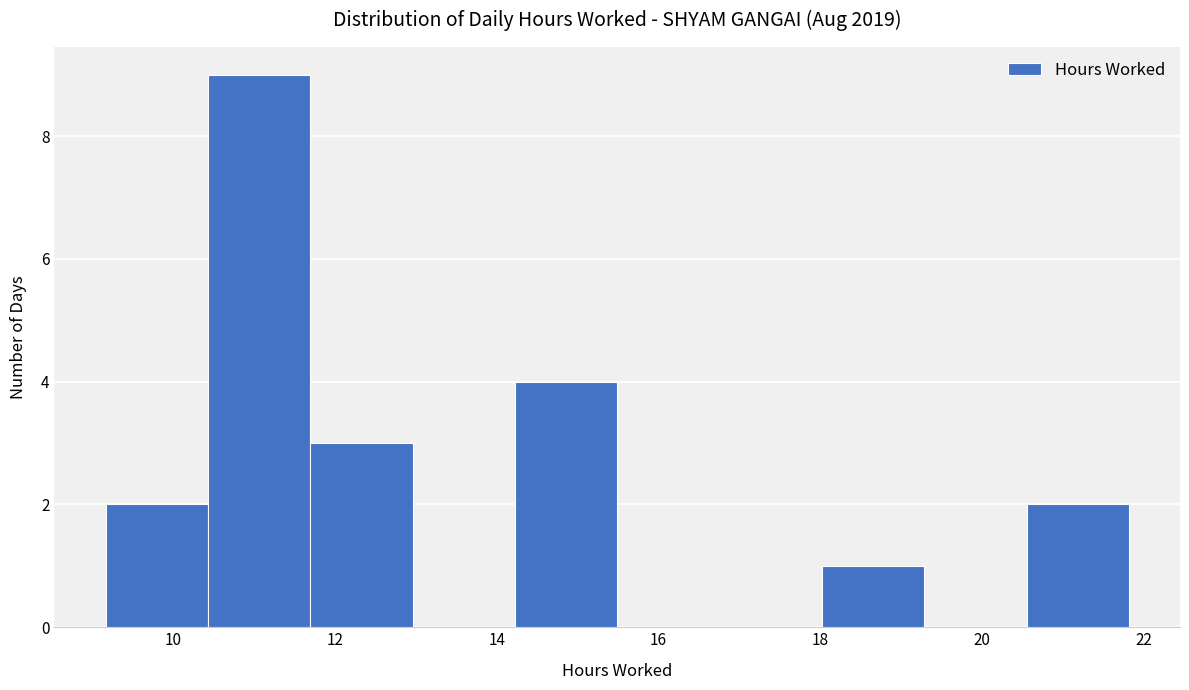

Reading left to right, transcribe this chart: for each bar, give the range it covers on the x-axis and its height. Neither the bar edges nor the heights are printed on the chart, so give them approximately, as read against the axes.

9.2 to 10.4: 2
10.4 to 11.6: 9
11.6 to 13.0: 3
13.0 to 14.2: 0
14.2 to 15.4: 4
15.4 to 16.8: 0
16.8 to 18.0: 0
18.0 to 19.2: 1
19.2 to 20.6: 0
20.6 to 21.8: 2